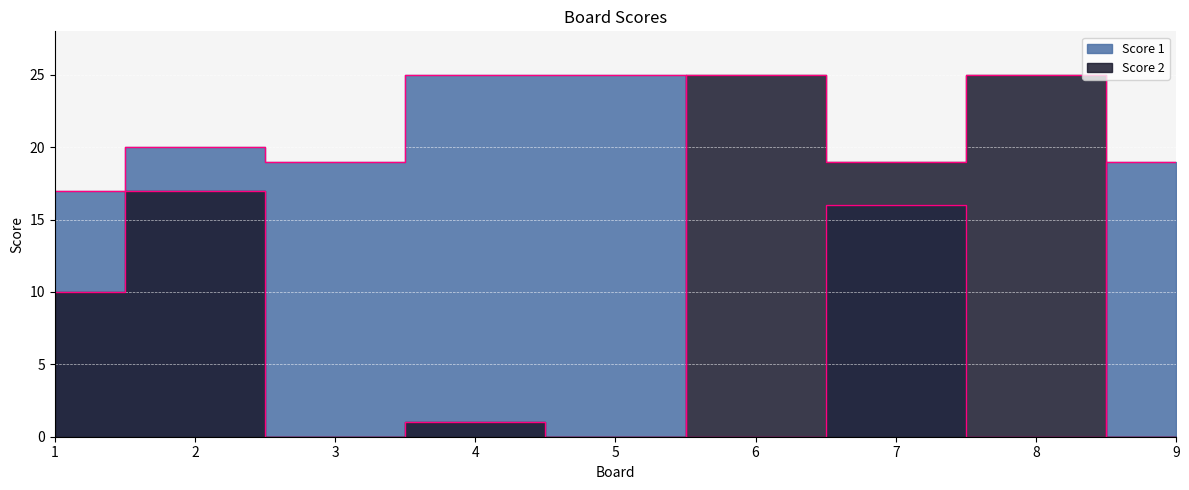

At which label does Score 1 reach its minimum?

6